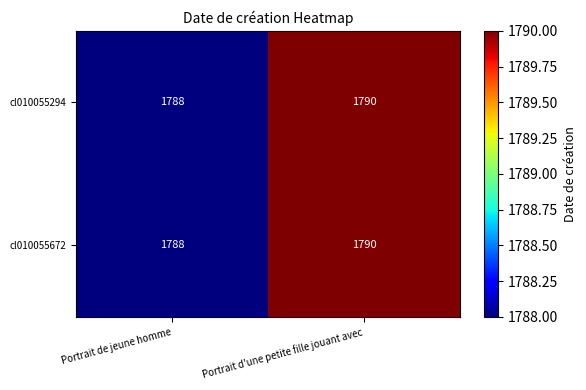

What is the sum of the cl010055672 values at Portrait d'une petite fille jouant avec and Portrait de jeune homme?

3578